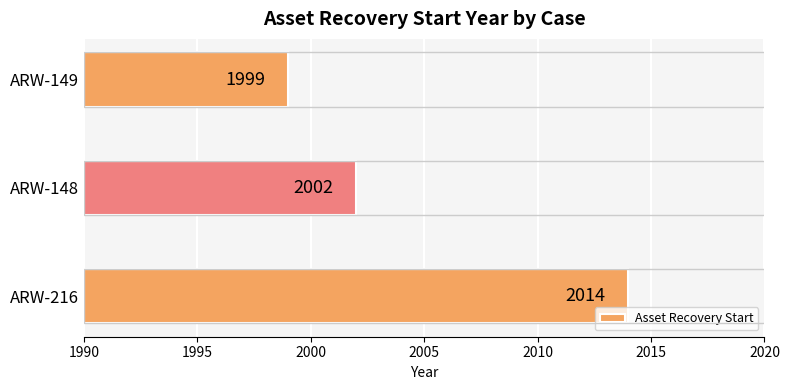

List the labels in order of value, largest first.

ARW-216, ARW-148, ARW-149